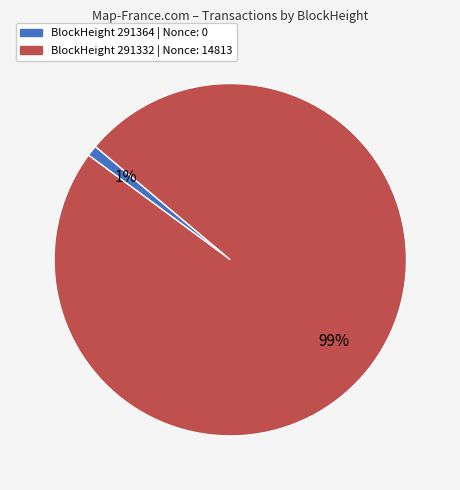

To the nearest percent, what is the difference between the largest and smallest slice percentages?

98%